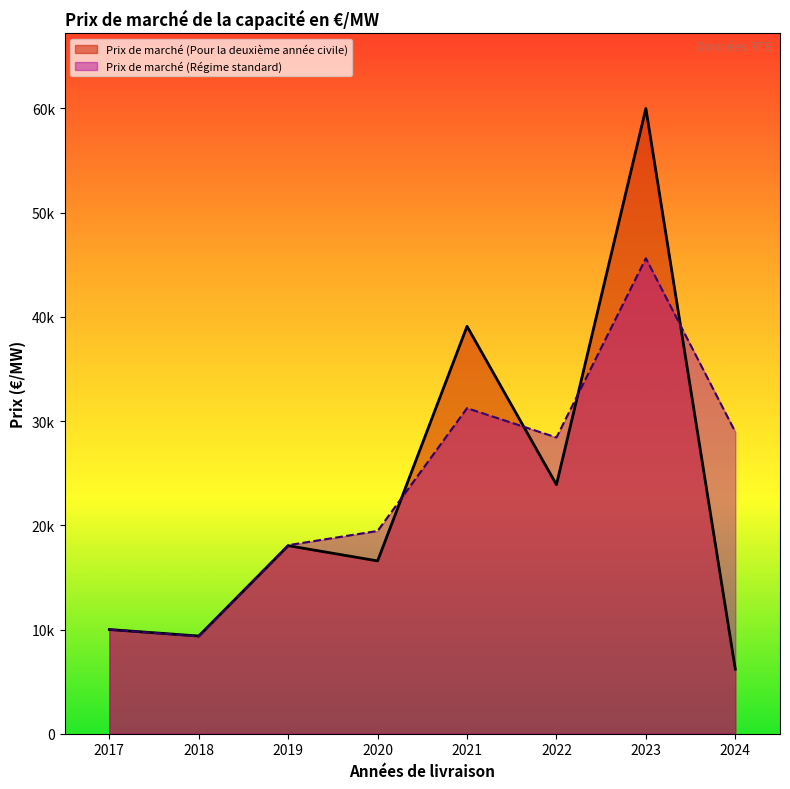

What is the difference between the maximum and second lowest values in the Prix de marché (Régime standard) series?

35622.6